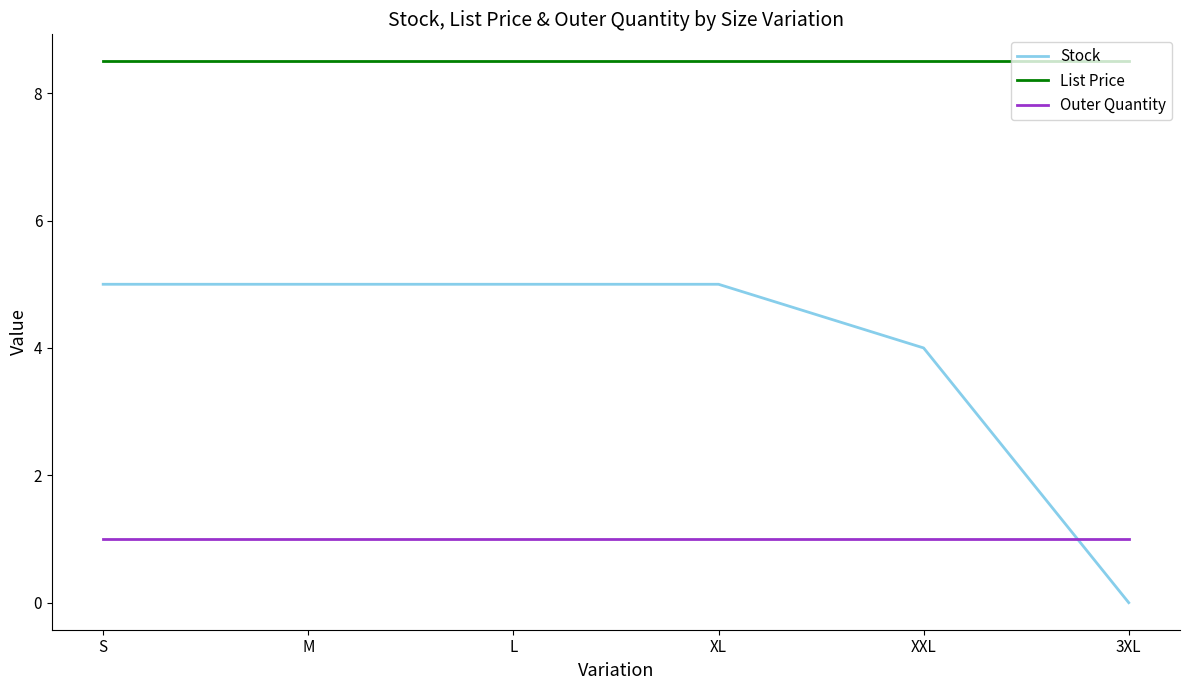

What is the approximate value of Stock at L?

5.0